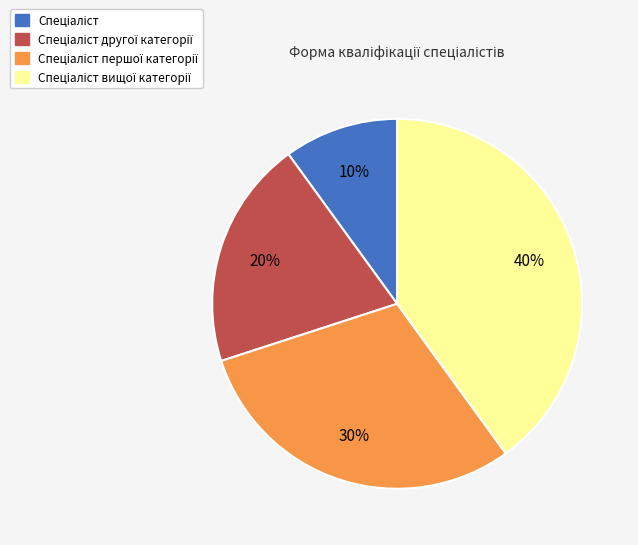

Is there a majority slice in this chart?

No